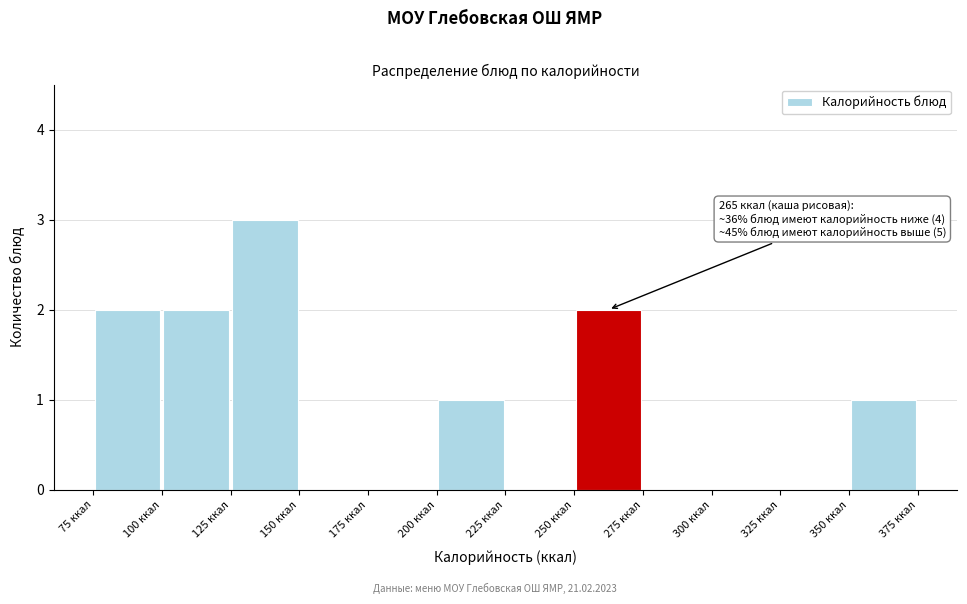

Over which range of the x-axis is the bar tallest?

125 to 150